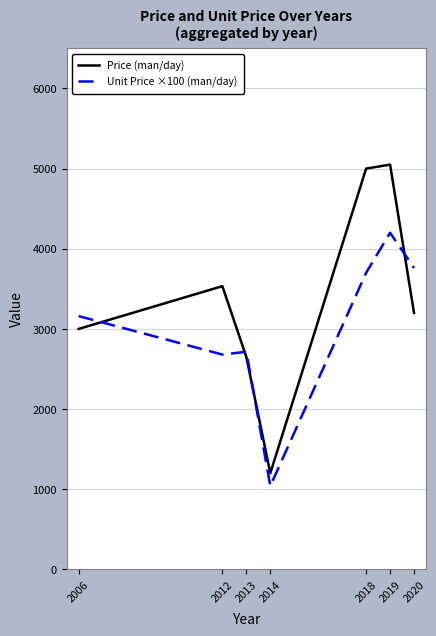

List the series in order of their overall mean, lowest first.

Unit Price ×100 (man/day), Price (man/day)